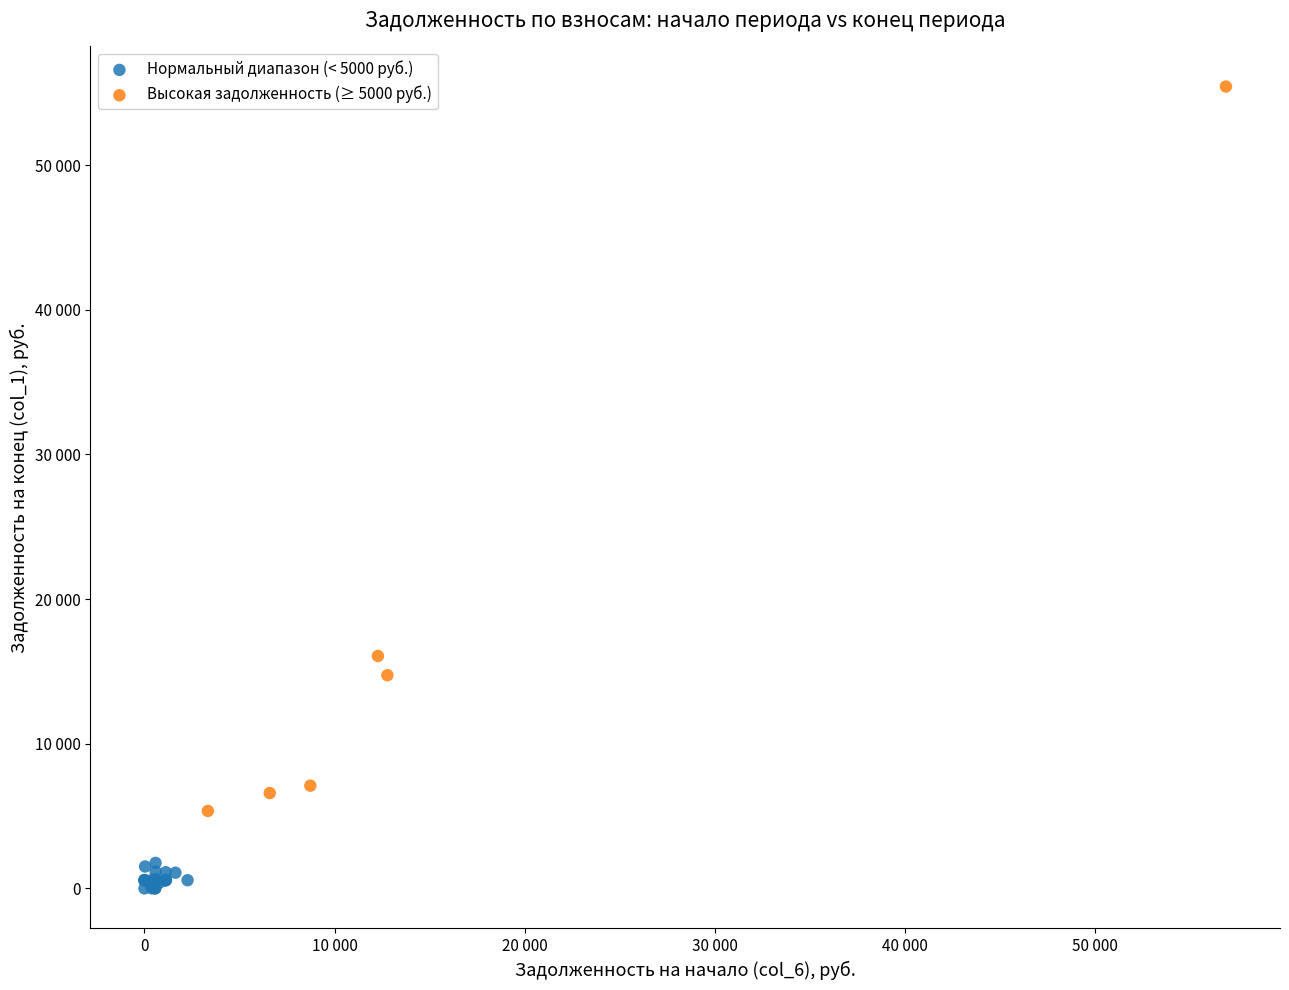

What are all the series names shown in the legend?

Нормальный диапазон (< 5000 руб.), Высокая задолженность (≥ 5000 руб.)